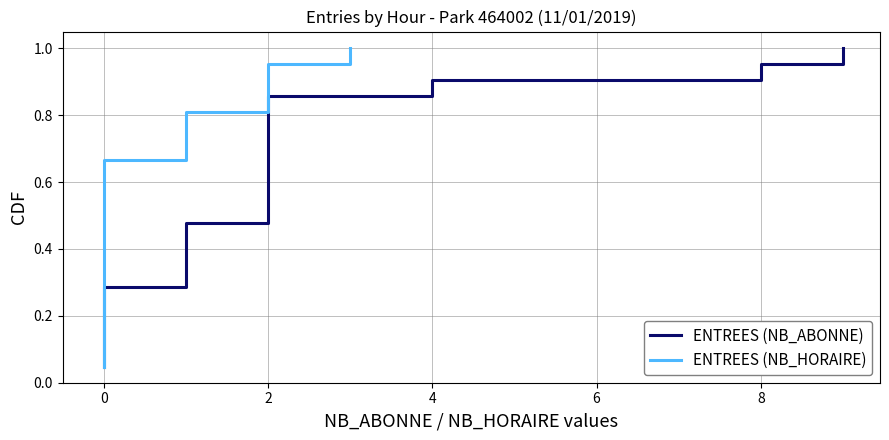

Which series has the largest total across all categories?

ENTREES (NB_ABONNE)